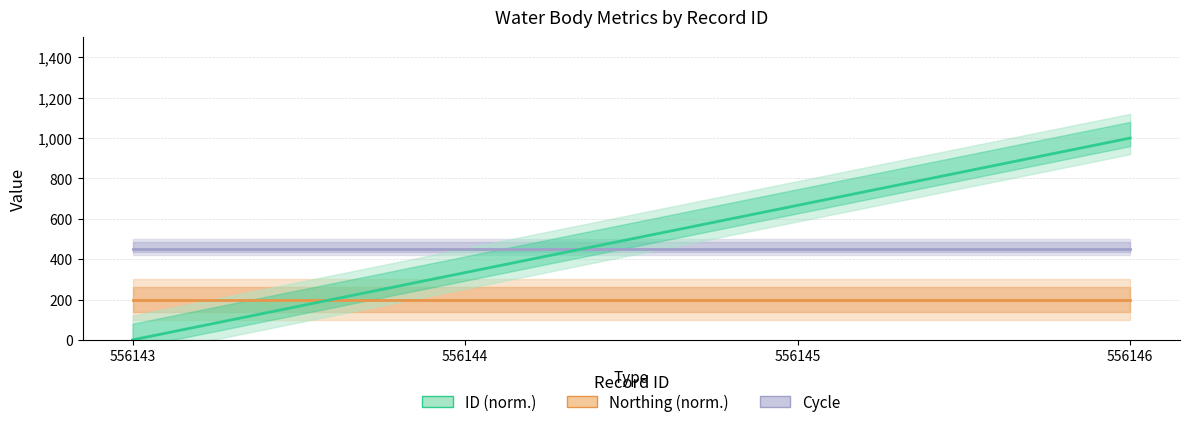

What is the lowest value of the Cycle series?

450.0